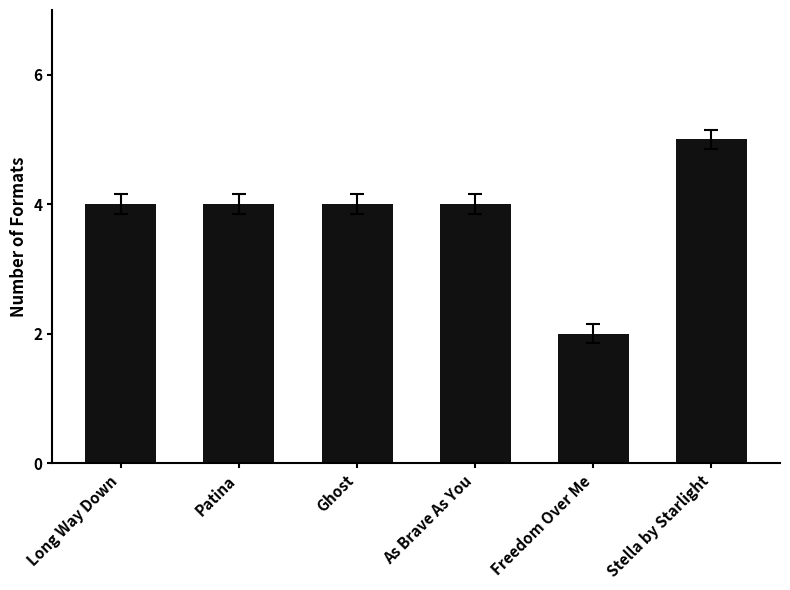

Does the chart contain stacked bars?

No